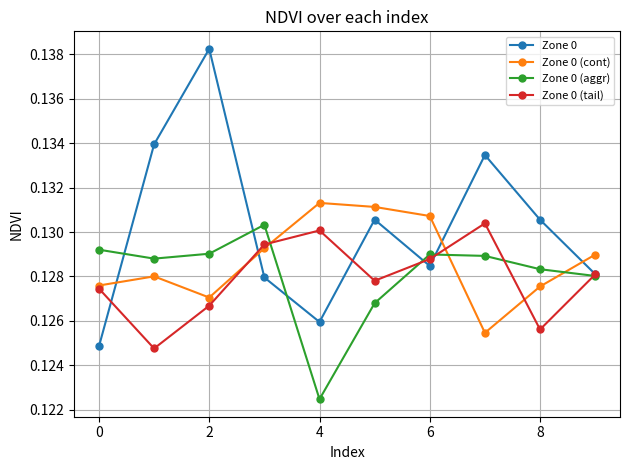

Which series has the largest total across all categories?

Zone 0